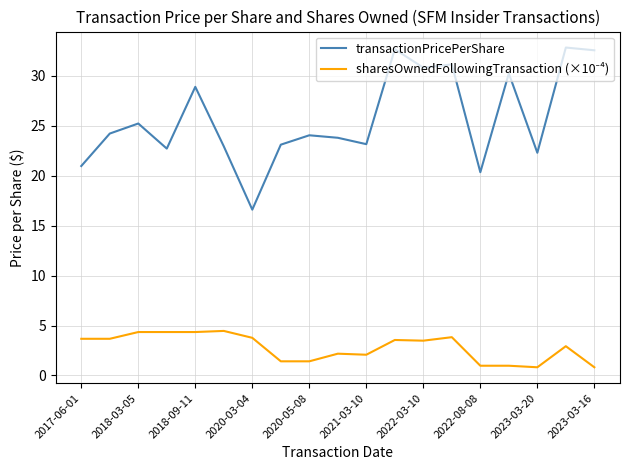

What is the difference between the maximum and minimum values in the transactionPricePerShare series?

16.2